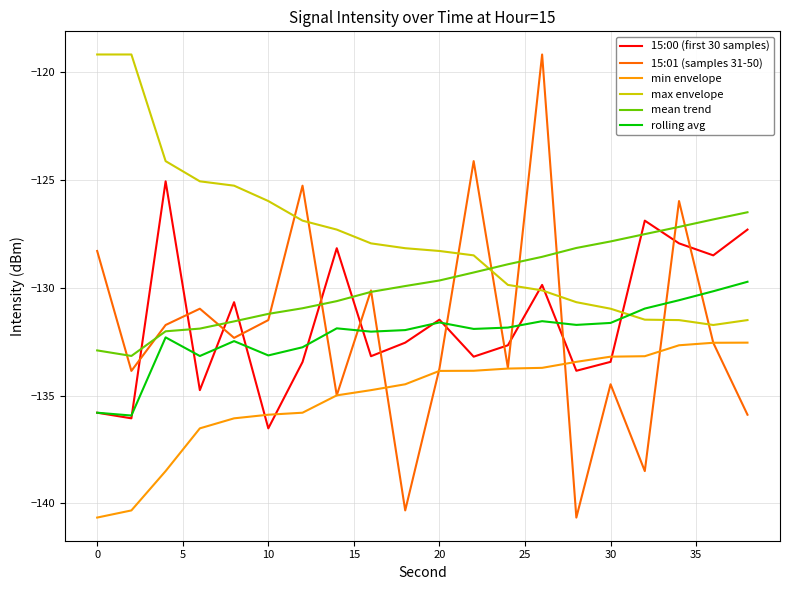

After their last crossing, which series has the higher values: 15:00 (first 30 samples) or mean trend?

mean trend